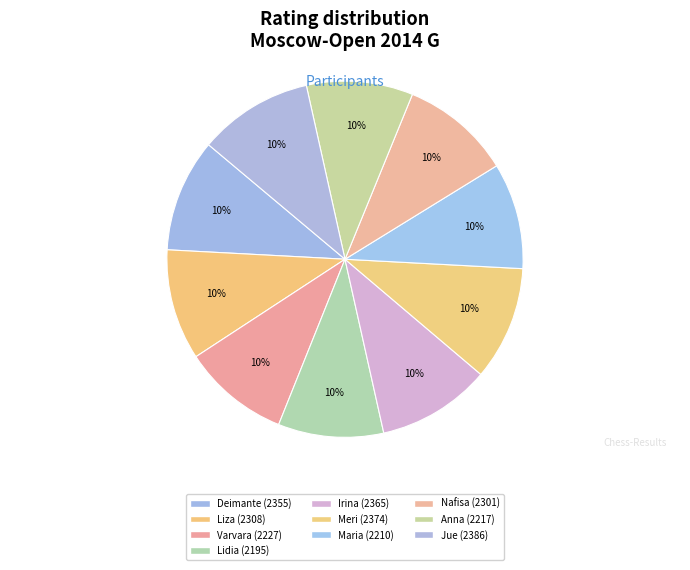

How many slices are in this pie chart?

10